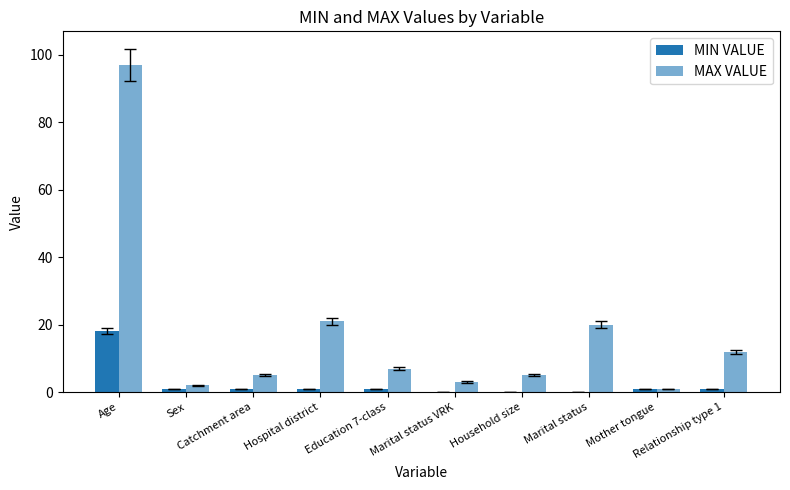

Is the value of MAX VALUE at Household size greater than the value of MIN VALUE at Marital status?

Yes